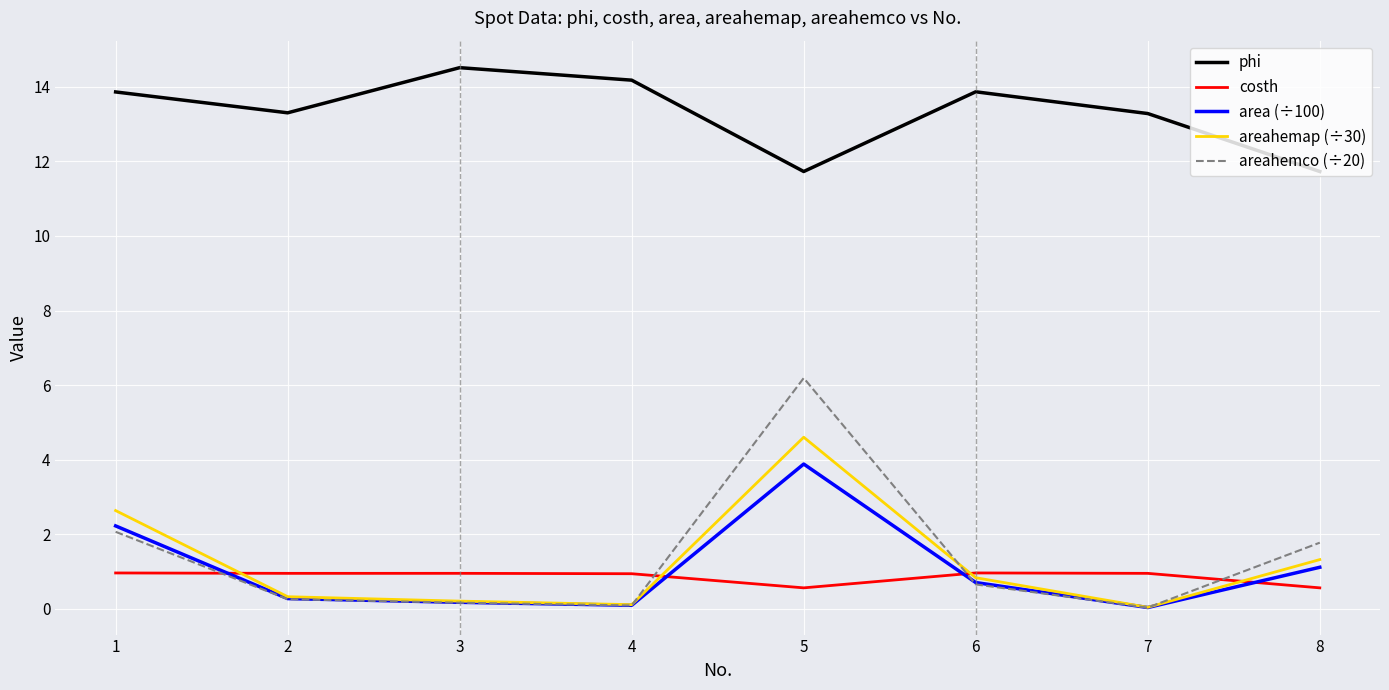

List the series in order of their peak value, lowest first.

costh, area (÷100), areahemap (÷30), areahemco (÷20), phi